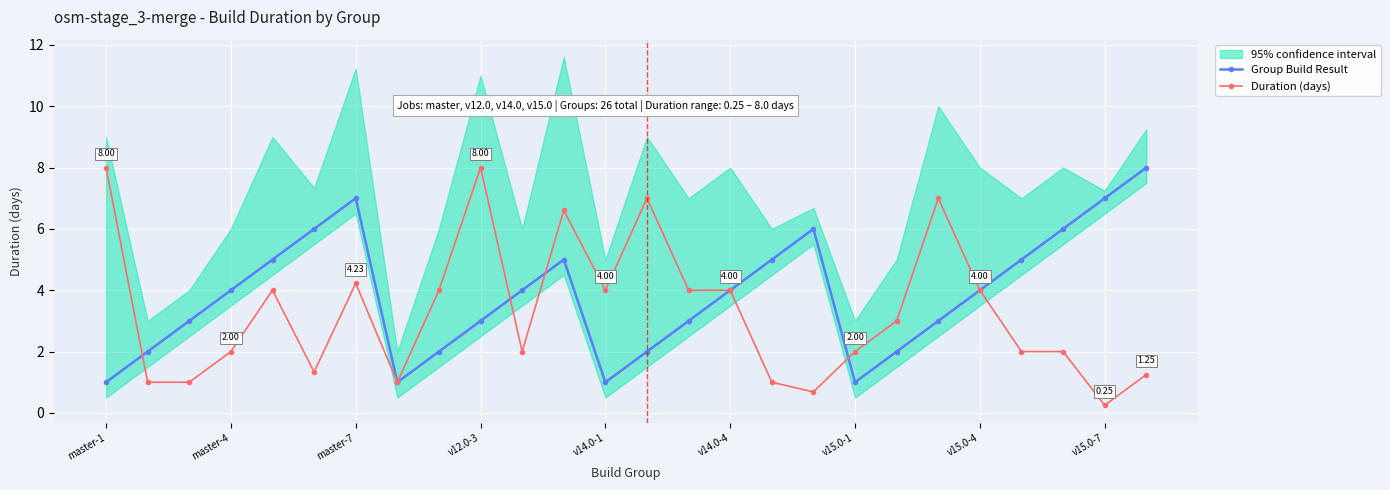

True or false: Group Build Result and Duration (days) cross at least once.

True